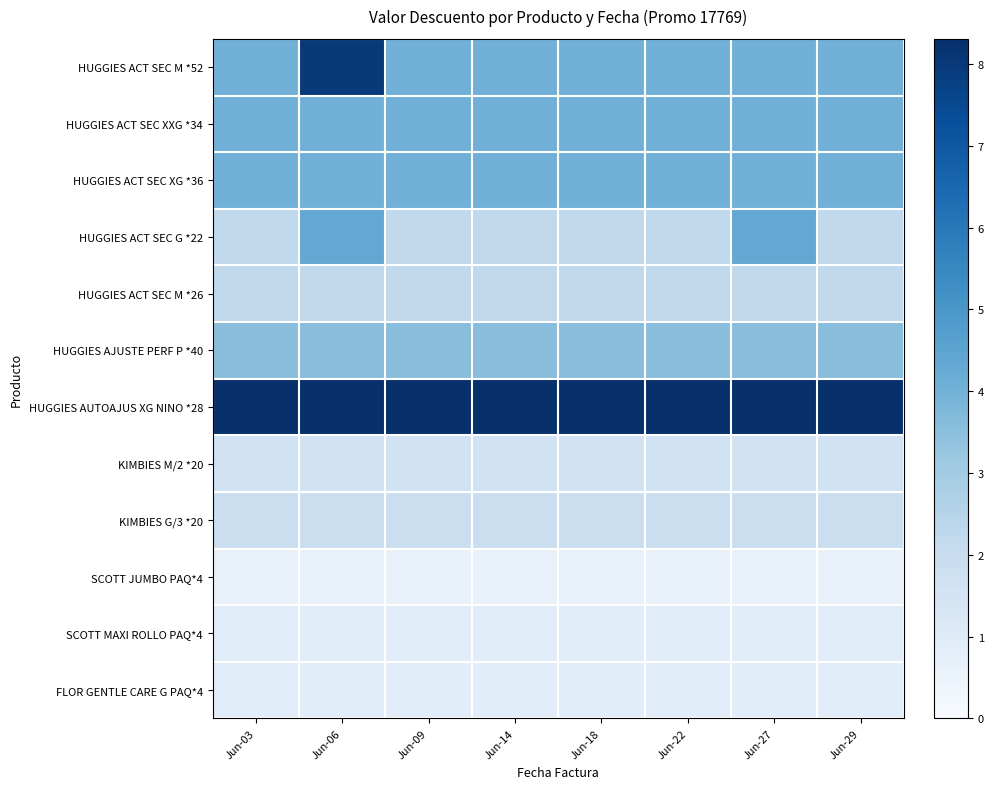

What is the maximum value for KIMBIES M/2 *20?

1.6